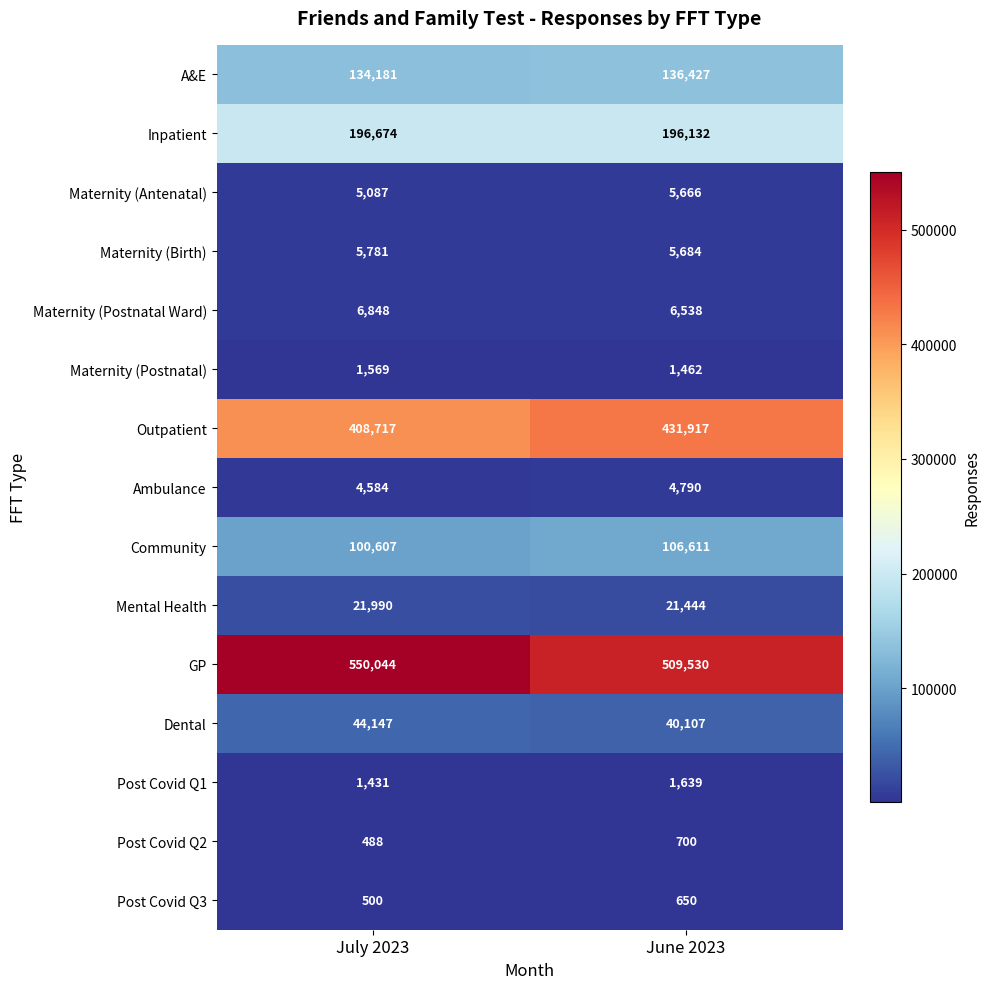

Reading left to right, what are all the values shown in this chart?

A&E: 134181	136427
Inpatient: 196674	196132
Maternity (Antenatal): 5087	5666
Maternity (Birth): 5781	5684
Maternity (Postnatal Ward): 6848	6538
Maternity (Postnatal): 1569	1462
Outpatient: 408717	431917
Ambulance: 4584	4790
Community: 100607	106611
Mental Health: 21990	21444
GP: 550044	509530
Dental: 44147	40107
Post Covid Q1: 1431	1639
Post Covid Q2: 488	700
Post Covid Q3: 500	650